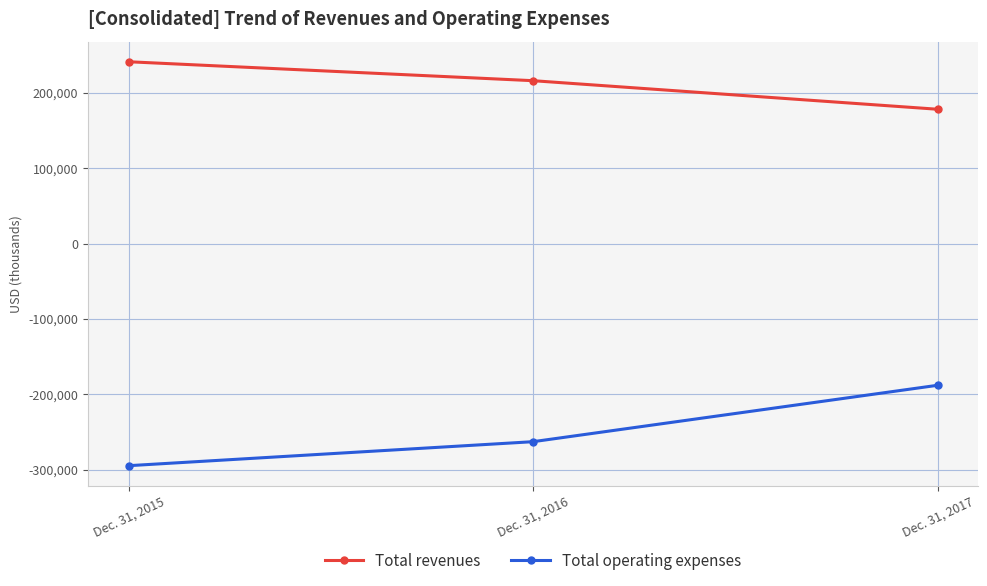

Reading left to right, transcribe all the data shown in this chart.

Total revenues: 241203	216080	178203
Total operating expenses: -294620	-262777	-187974